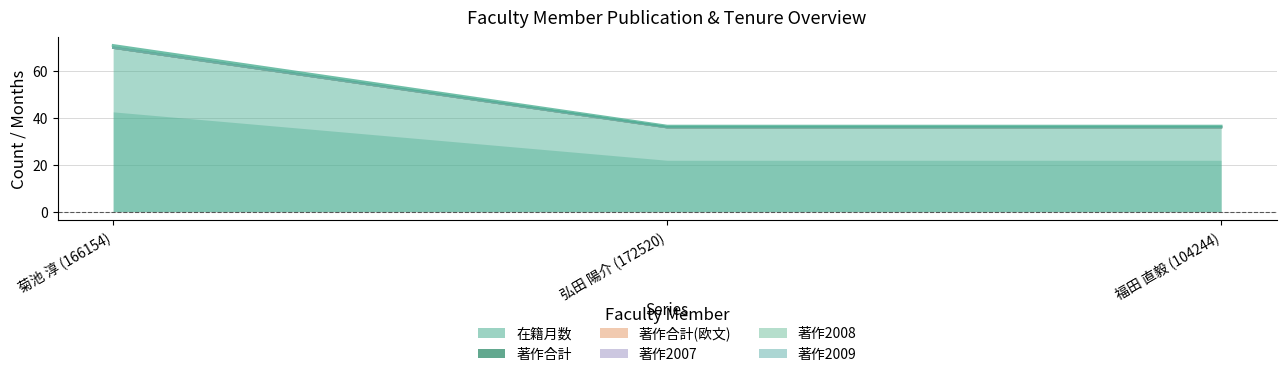

At which label does 著作合計 reach its peak?

菊池 淳 (166154)